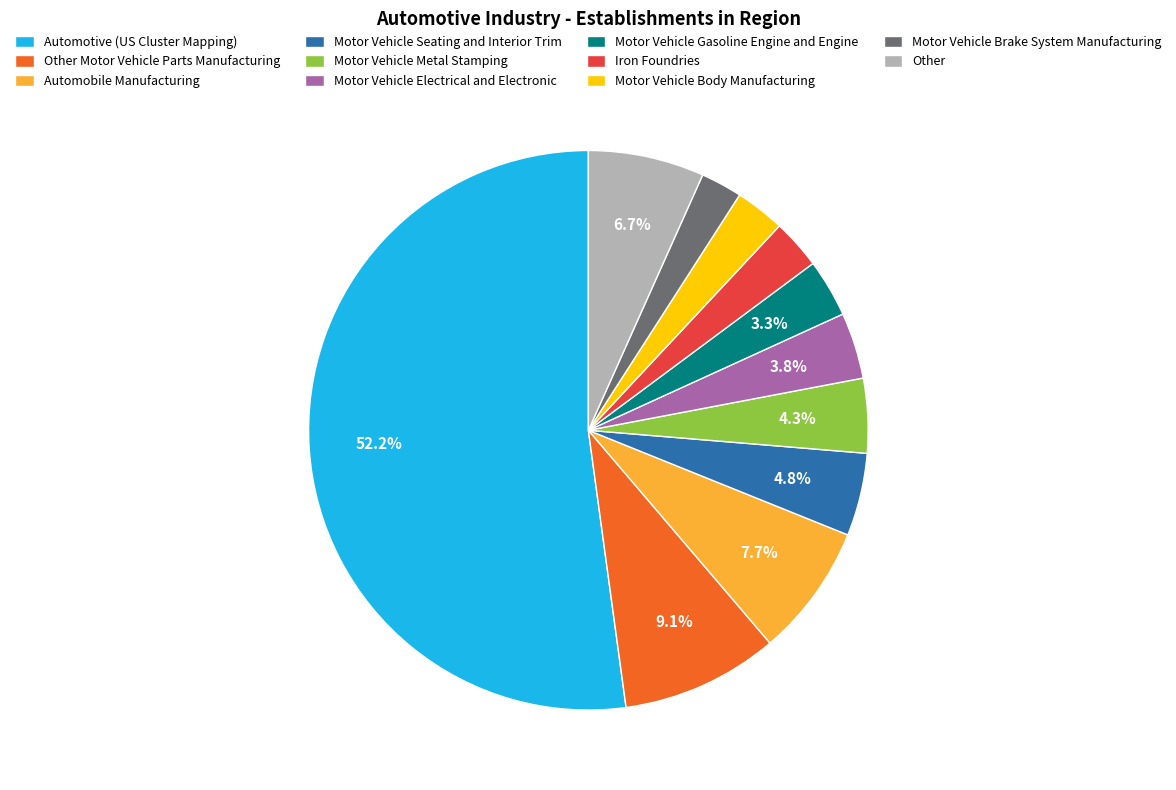

To the nearest percent, what percentage of the pie is Automotive (US Cluster Mapping)?

52%